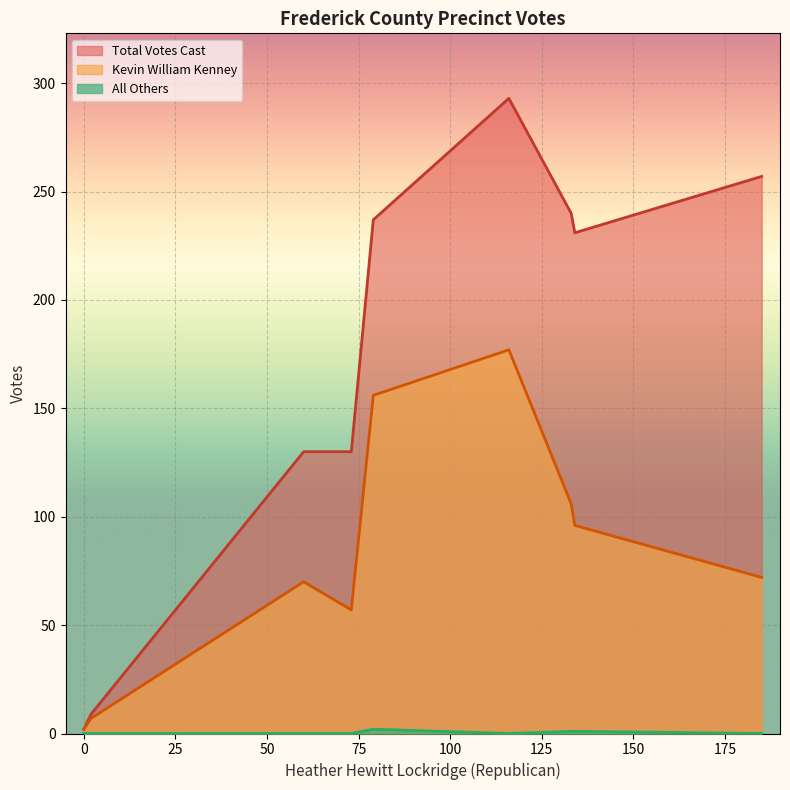

Which series has the largest range (max minus min)?

Total Votes Cast